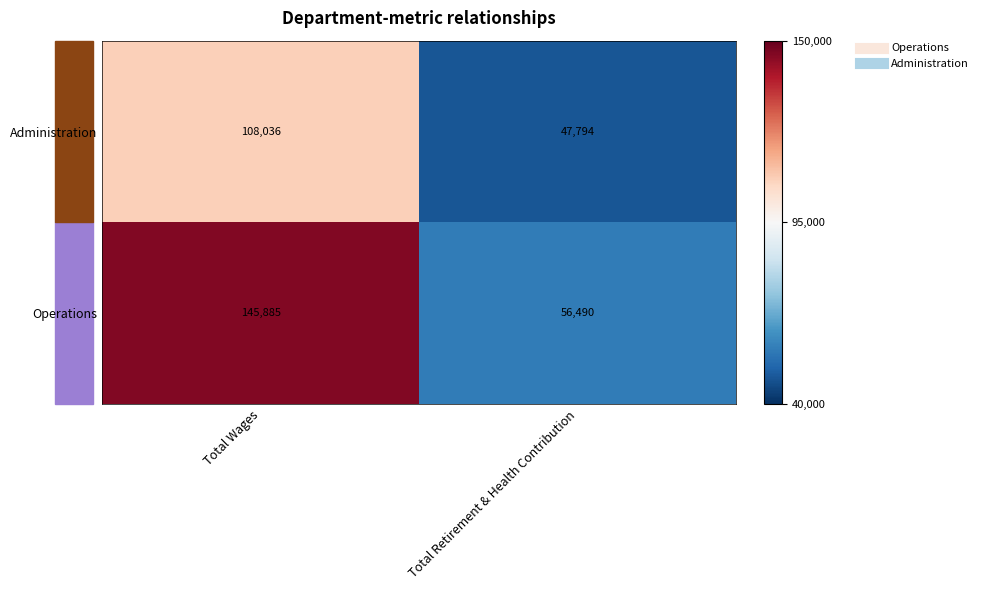

Read the Operations value at Total Wages.

145885